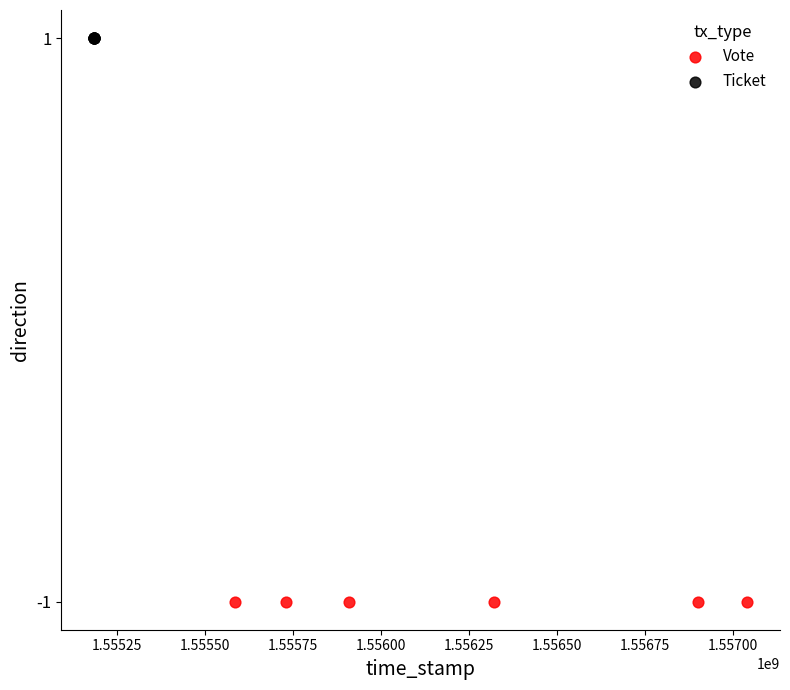

Which series reaches the minimum Y coordinate?

Vote